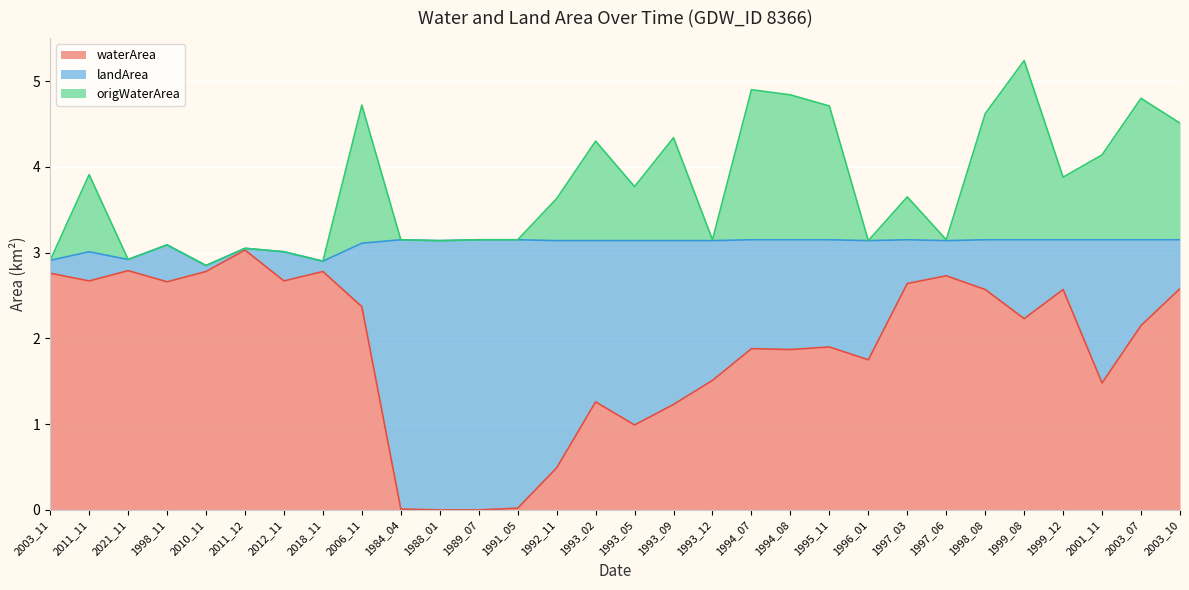

What are all the series names shown in the legend?

waterArea, landArea, origWaterArea